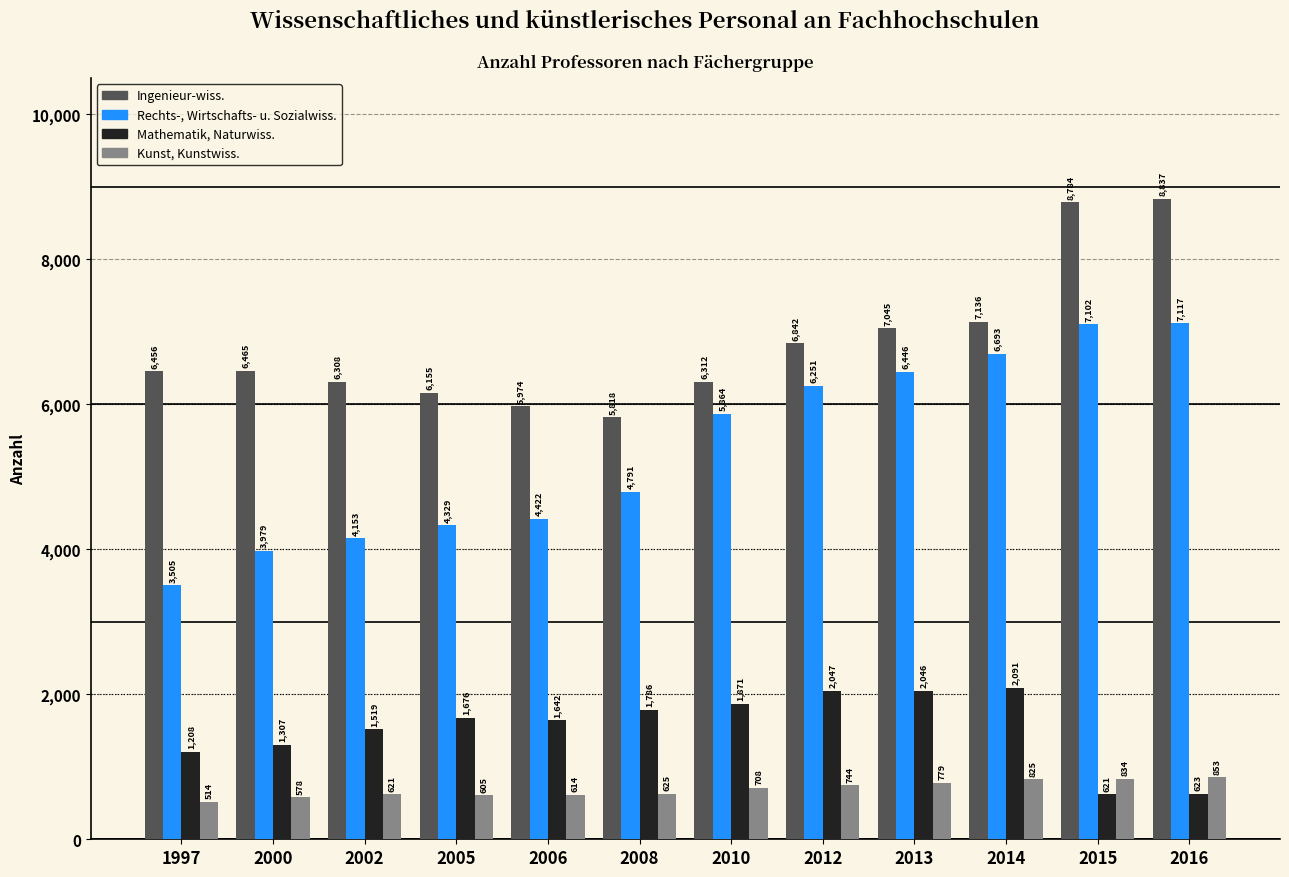

Which series has the largest range (max minus min)?

Rechts-, Wirtschafts- u. Sozialwiss.